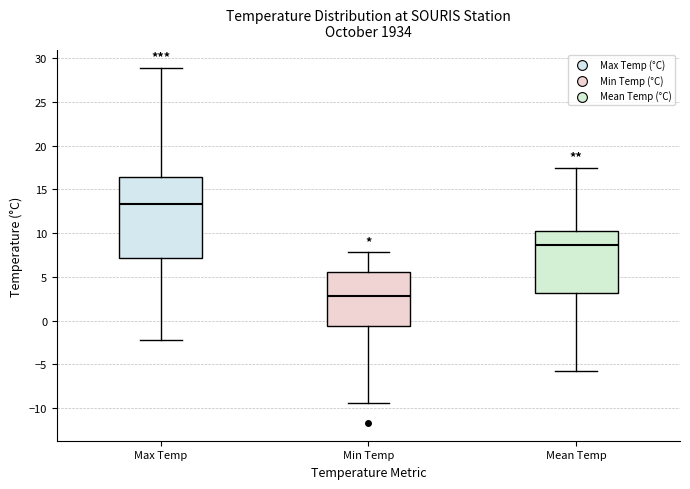

Reading left to right, read every box against the y-axis: the position of its median line, the range the box covers, and the ends of its whiskers. The values are not printed on the chart, so give them approximately, as read against the axis.

Max Temp: median 13.5, box 7.0 to 16.5, whiskers -2.0 to 29.0
Min Temp: median 3.0, box -0.5 to 5.5, whiskers -9.5 to 8.0
Mean Temp: median 8.5, box 3.0 to 10.5, whiskers -6.0 to 17.5